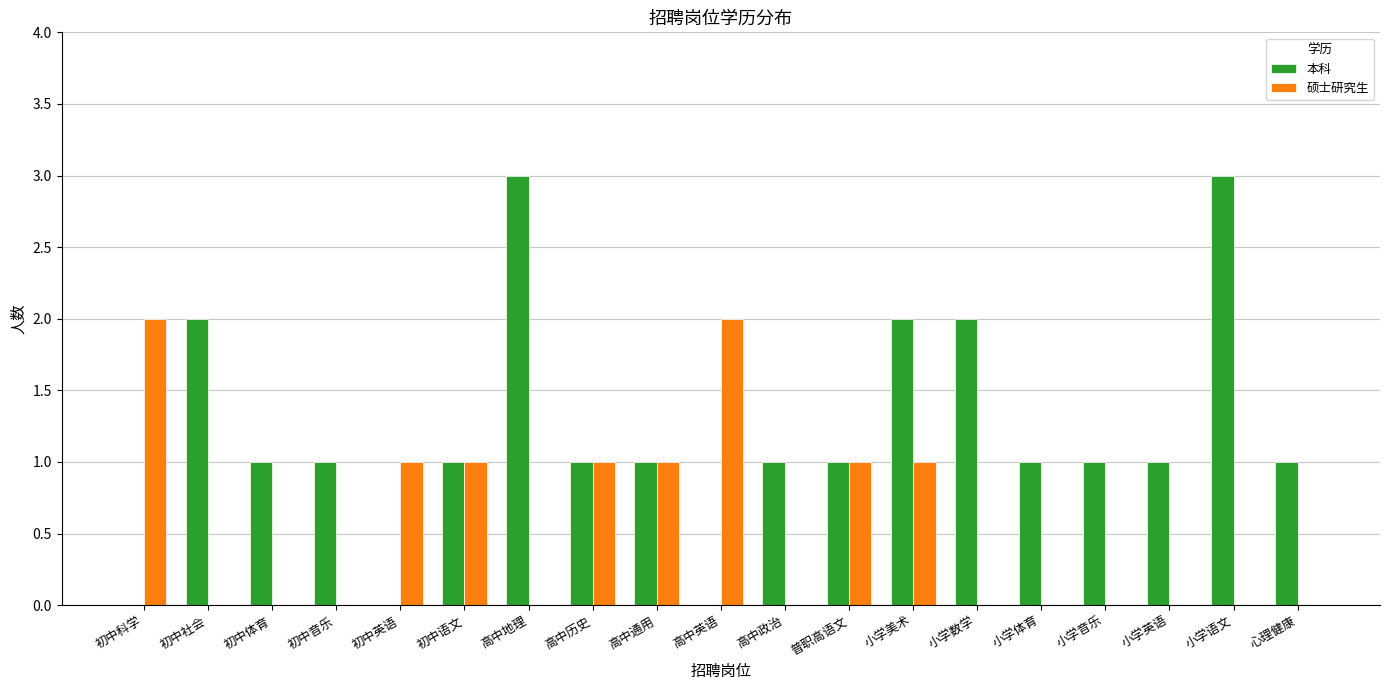

What is the greatest value displayed?

3